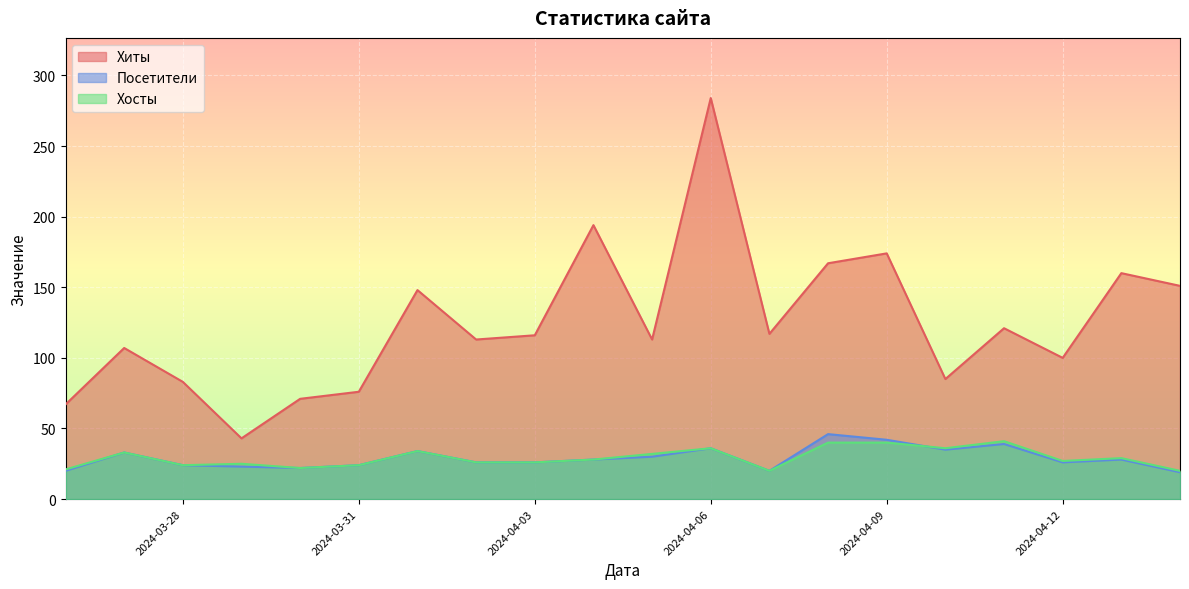

The Хосты series shows 36 at 2024-04-10. True or false?

True